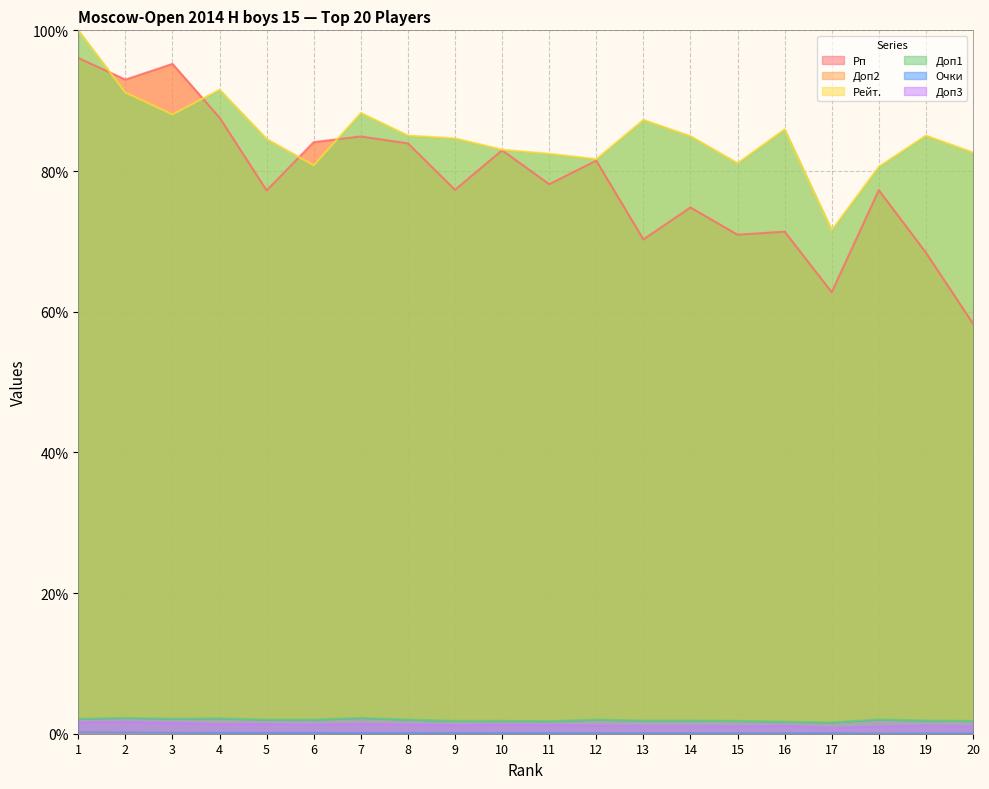

The Доп1 series shows 3.8 at 7. True or false?

False